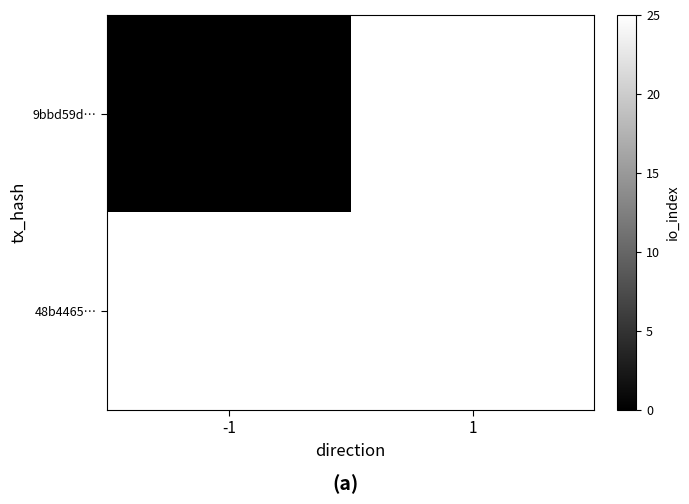

Which has a higher value, -1 or 1?

1